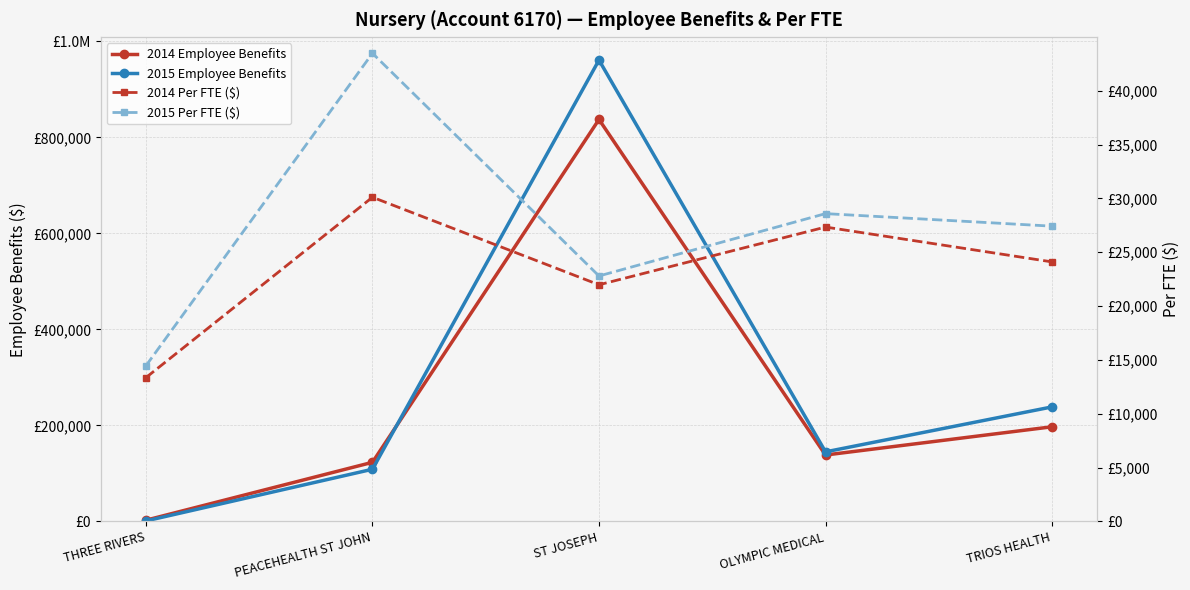

Reading left to right, transcribe all the data shown in this chart.

2014 Employee Benefits: THREE RIVERS=2538.0	PEACEHEALTH ST JOHN=123164.0	ST JOSEPH=837530.0	OLYMPIC MEDICAL=138362.0	TRIOS HEALTH=197198.0
2015 Employee Benefits: THREE RIVERS=1012.0	PEACEHEALTH ST JOHN=108714.0	ST JOSEPH=961226.0	OLYMPIC MEDICAL=144959.0	TRIOS HEALTH=238611.0
2014 Per FTE ($): THREE RIVERS=13357.9	PEACEHEALTH ST JOHN=30113.5	ST JOSEPH=21982.4	OLYMPIC MEDICAL=27344.3	TRIOS HEALTH=24107.3
2015 Per FTE ($): THREE RIVERS=14457.1	PEACEHEALTH ST JOHN=43485.6	ST JOSEPH=22799.5	OLYMPIC MEDICAL=28591.5	TRIOS HEALTH=27426.5